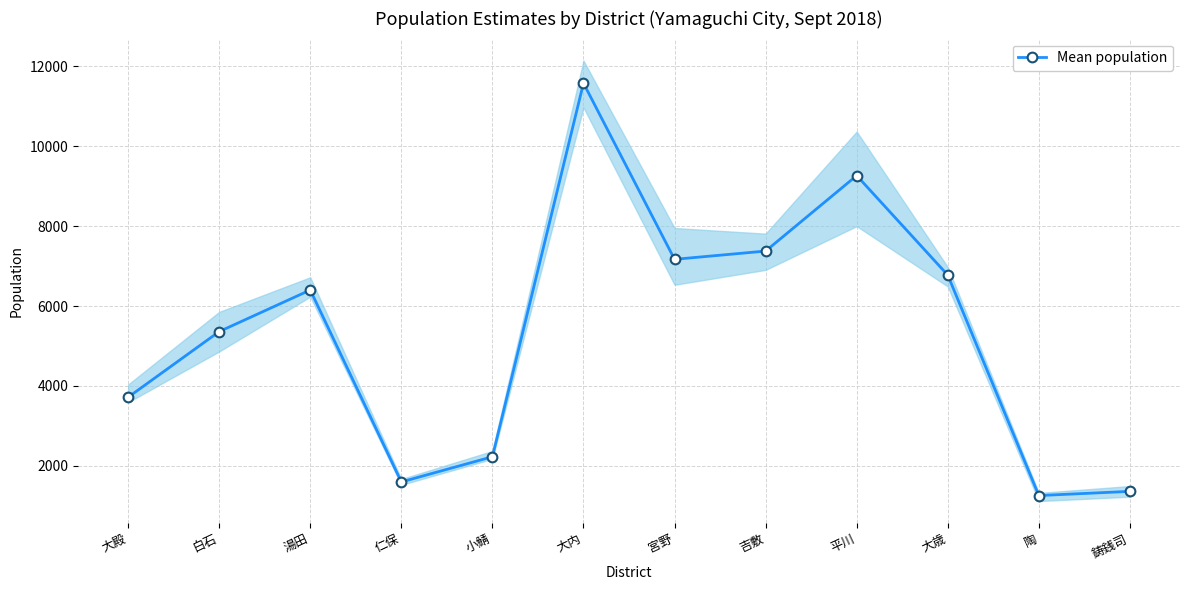

At which label does the data first exceed 6402?

大内